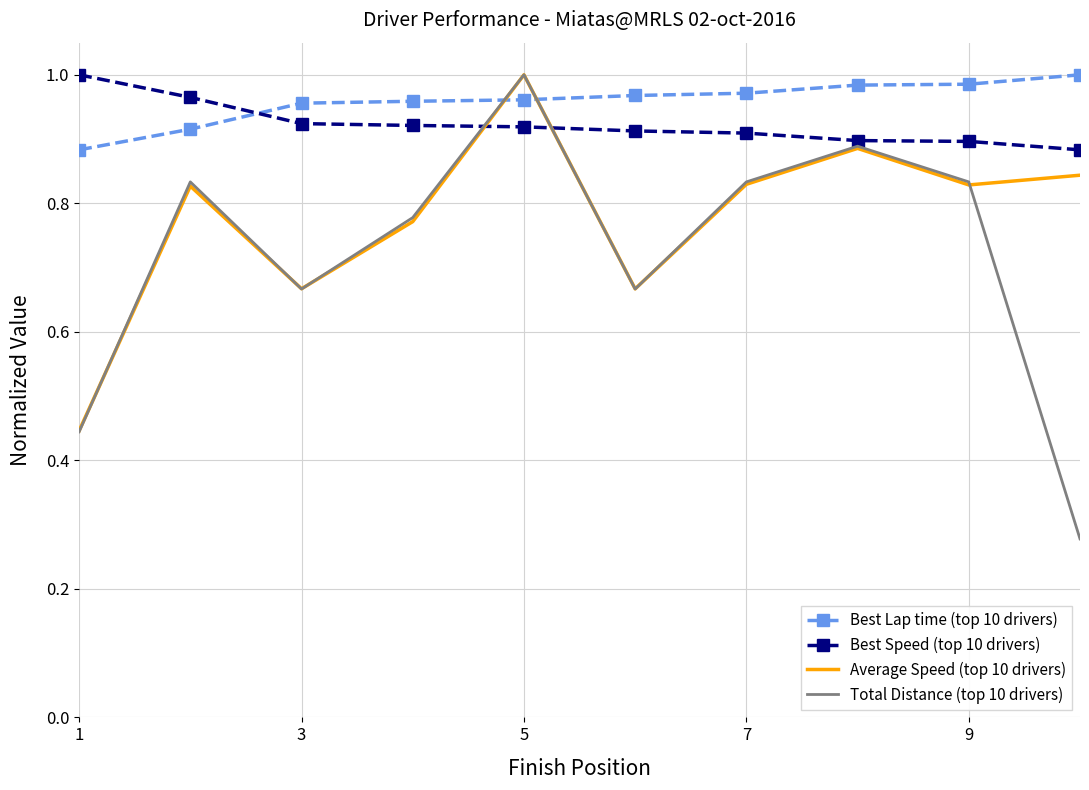

Which series has the widest spread of values?

Total Distance (top 10 drivers)